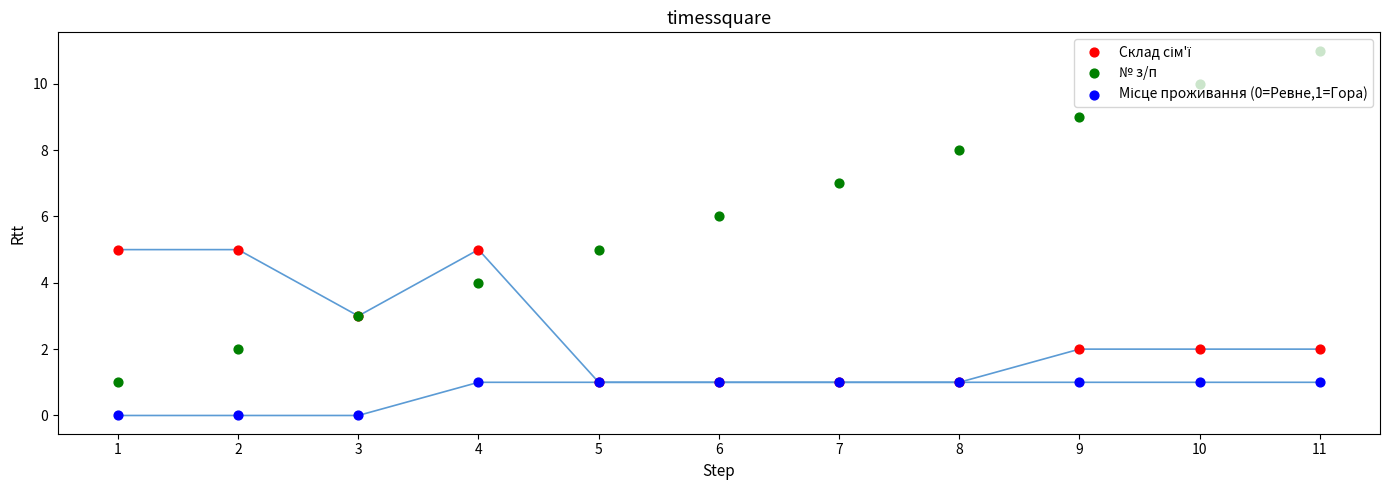

Which series has the largest total across all categories?

№ з/п